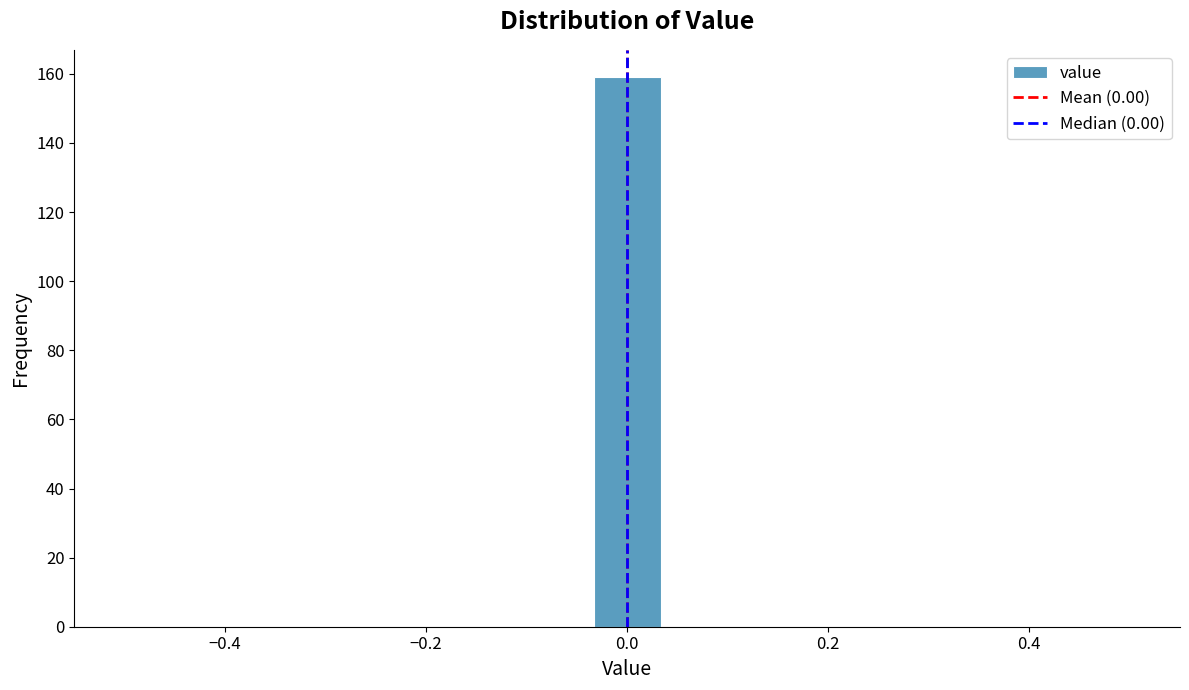

Around what value on the x-axis is the tallest bar? Give the approximate position of its centre, as read against the axis.

0.00